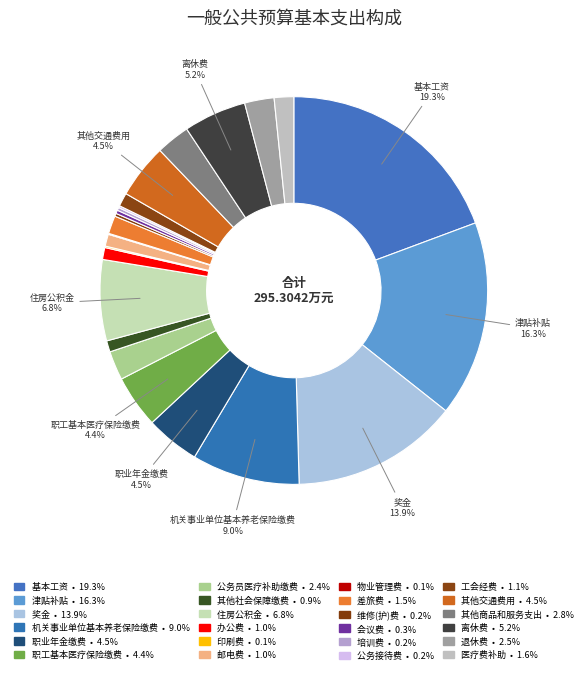

How much of the chart is everything except 职工基本医疗保险缴费?

95.6%